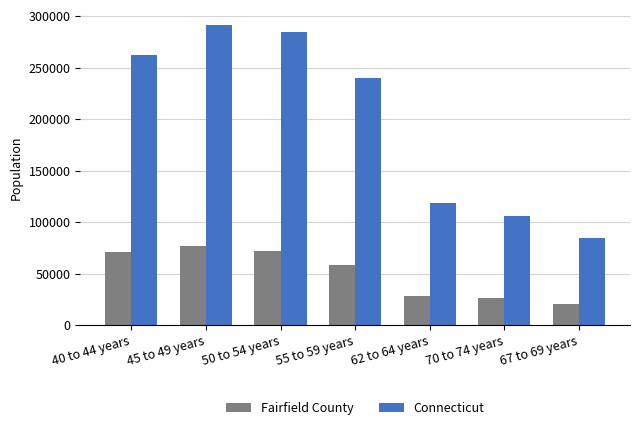

Which category has the highest value across all series?

45 to 49 years